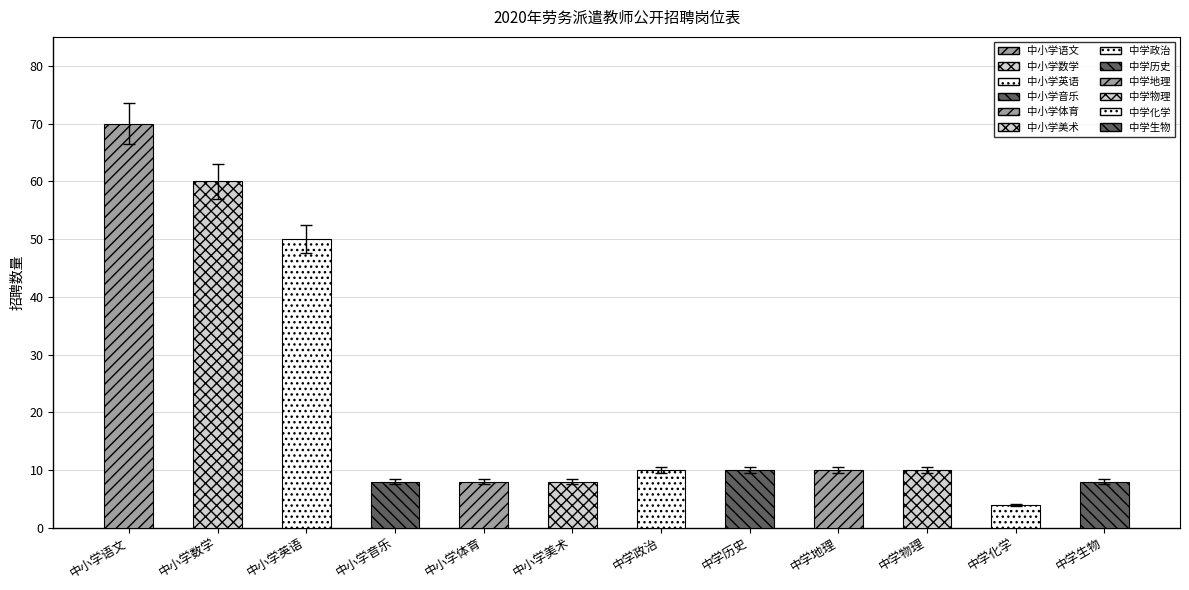

Count the number of values greater than 9.

7